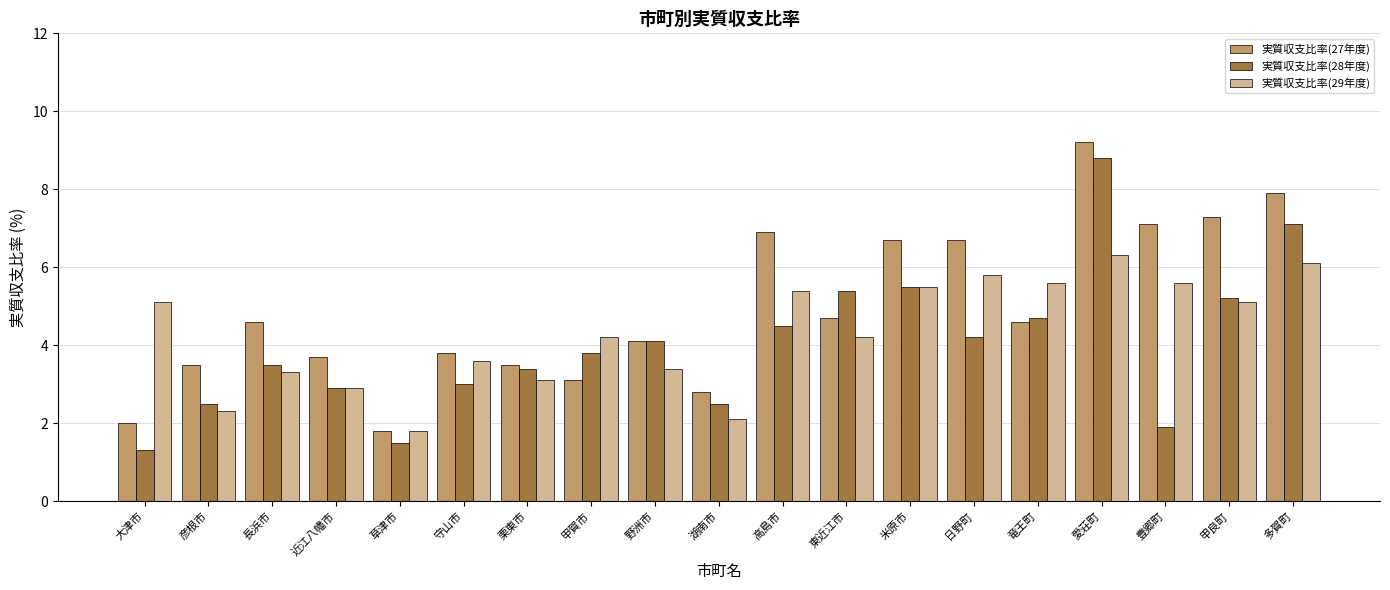

What is the average value of the 実質収支比率(28年度) series?

4.0